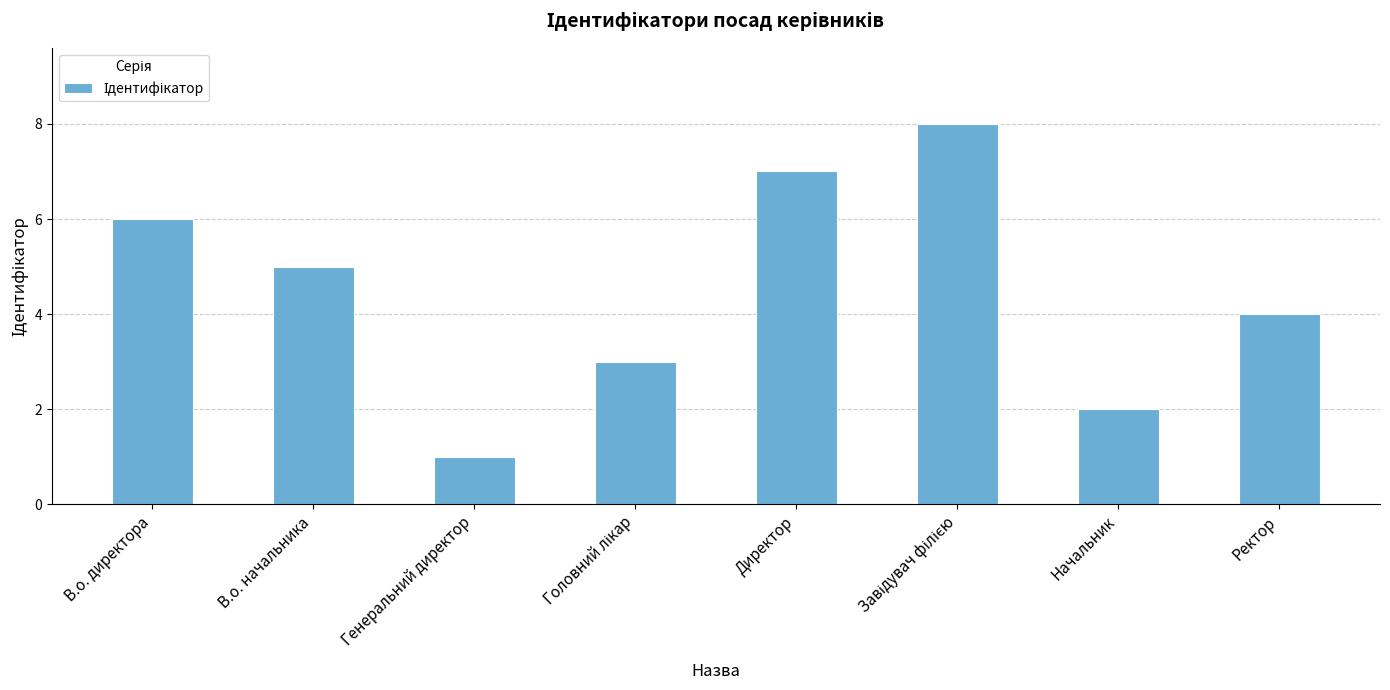

Which label corresponds to the smallest value in the chart?

Генеральний директор